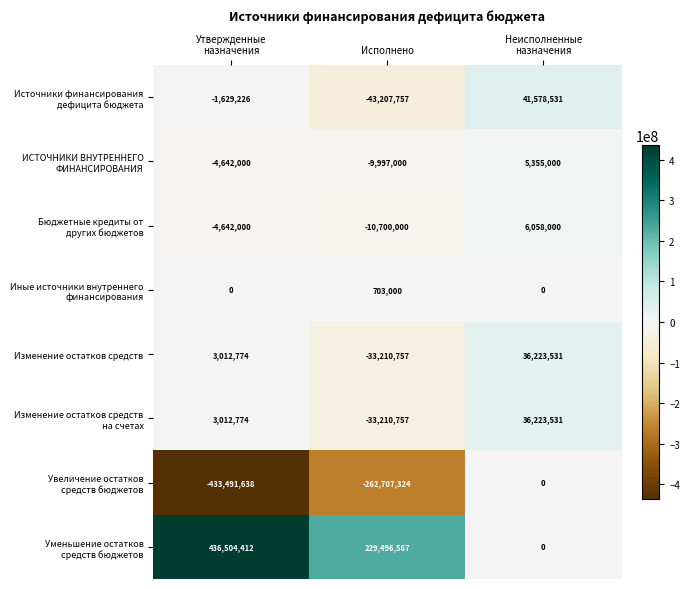

What is the difference between the highest and lowest values at Исполнено?

492203891